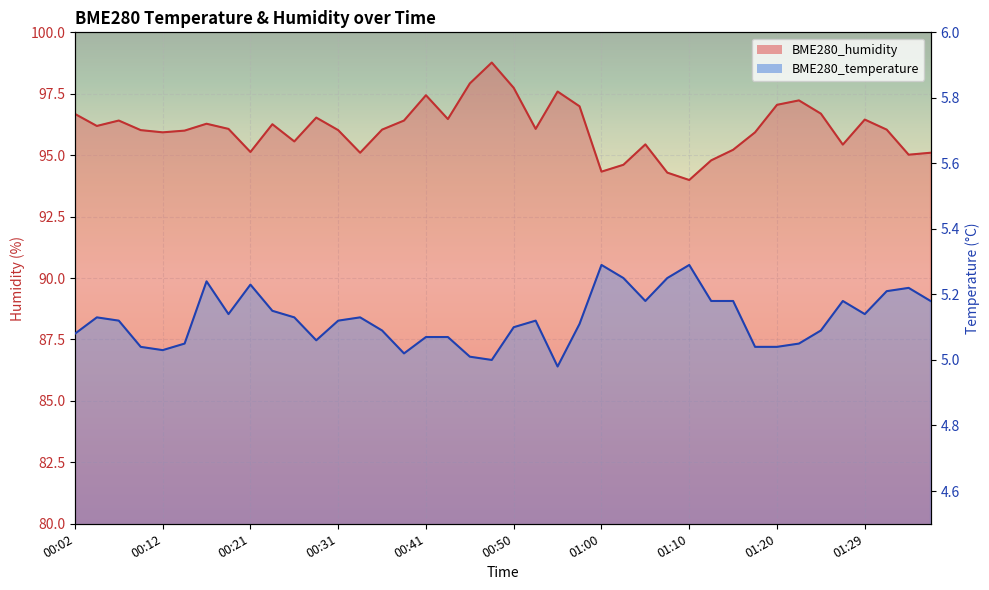

What is the maximum value shown in the chart?

98.8